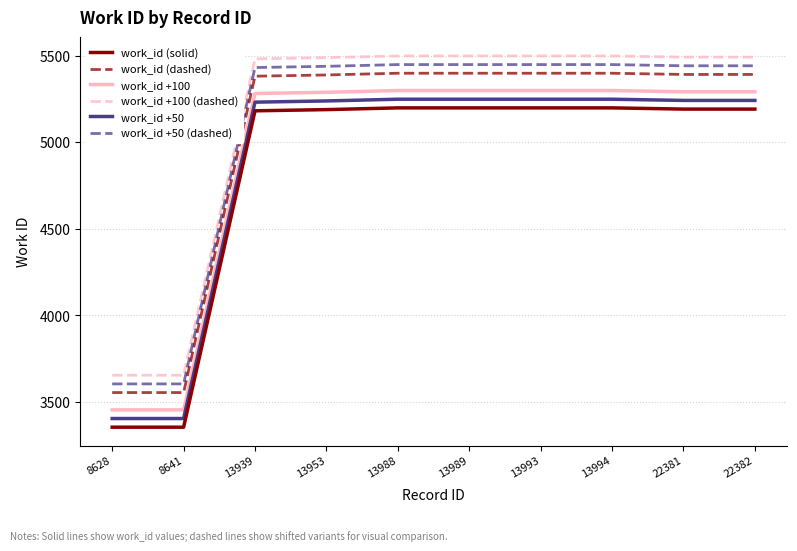

Rank the series by their maximum value, from highest to lowest.

work_id +100 (dashed), work_id +50 (dashed), work_id (dashed), work_id +100, work_id +50, work_id (solid)